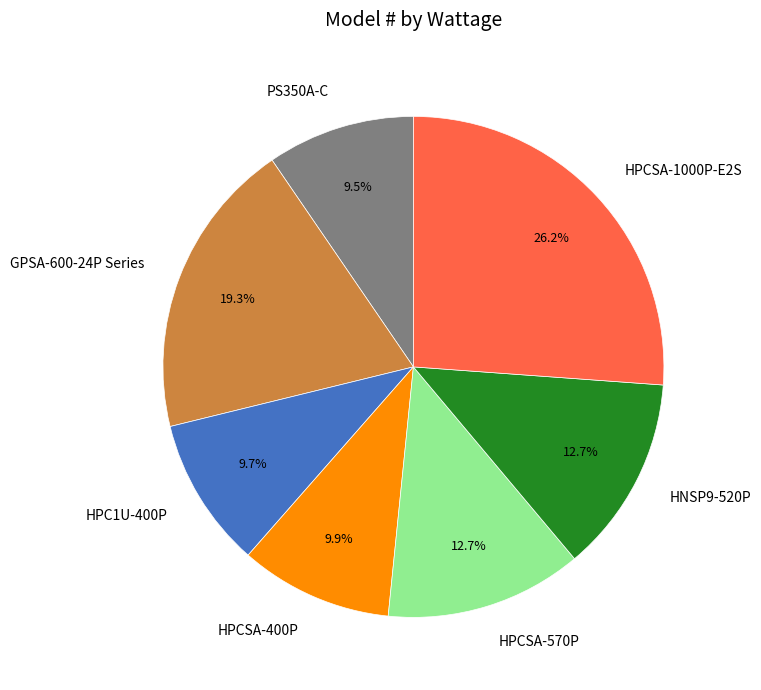

What percentage is the HPC1U-400P slice, to the nearest percent?

10%